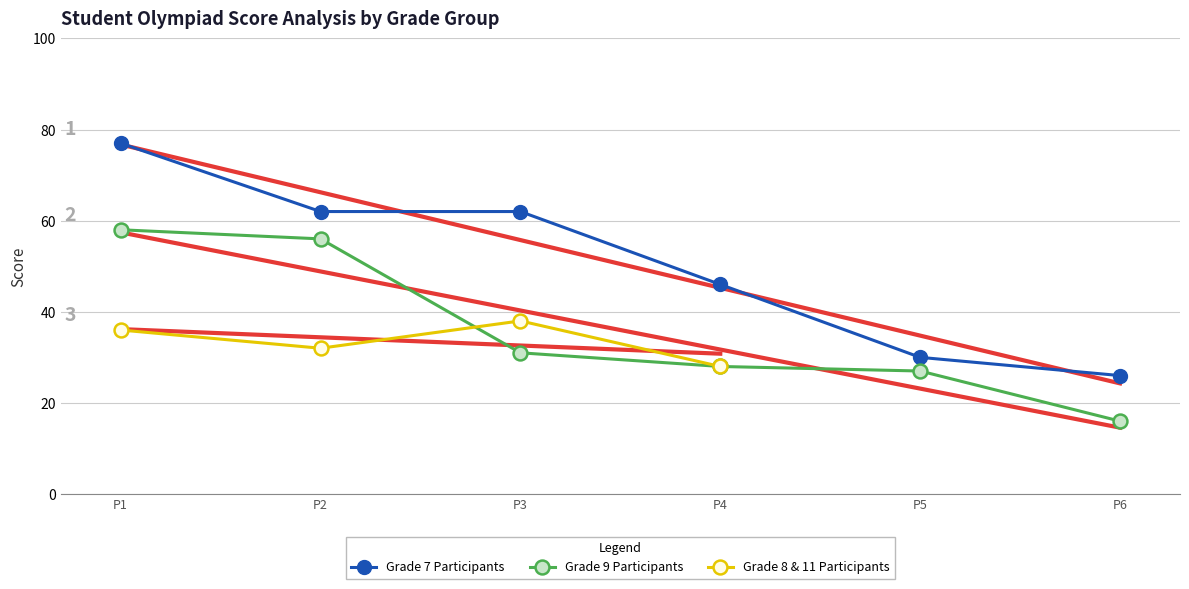

What is the lowest value of the Grade 7 Participants series?

26